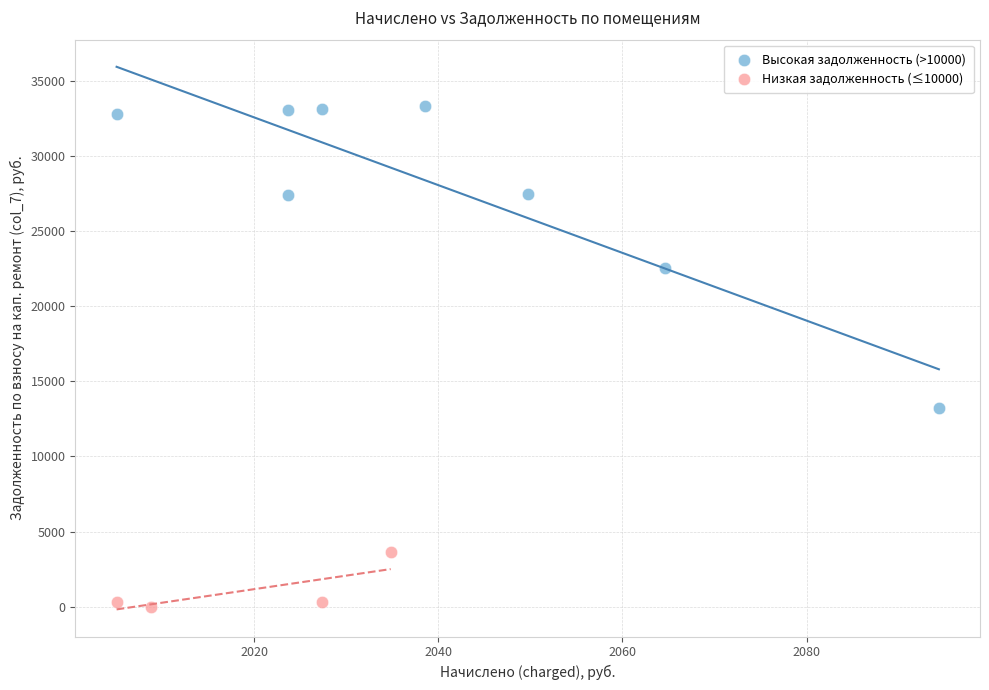

What are all the series names shown in the legend?

Высокая задолженность (>10000), Низкая задолженность (≤10000)